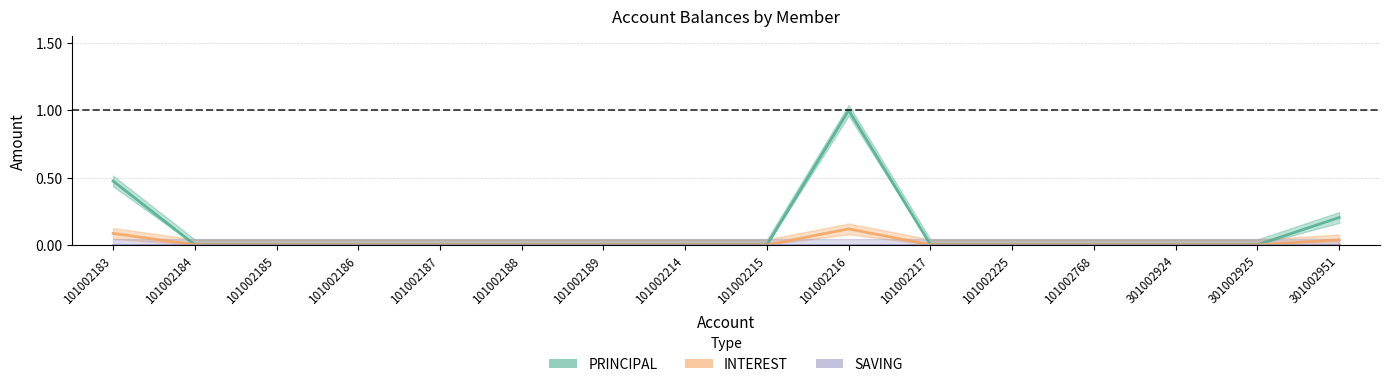

Where is INTEREST nearest to the value 0?

101002184